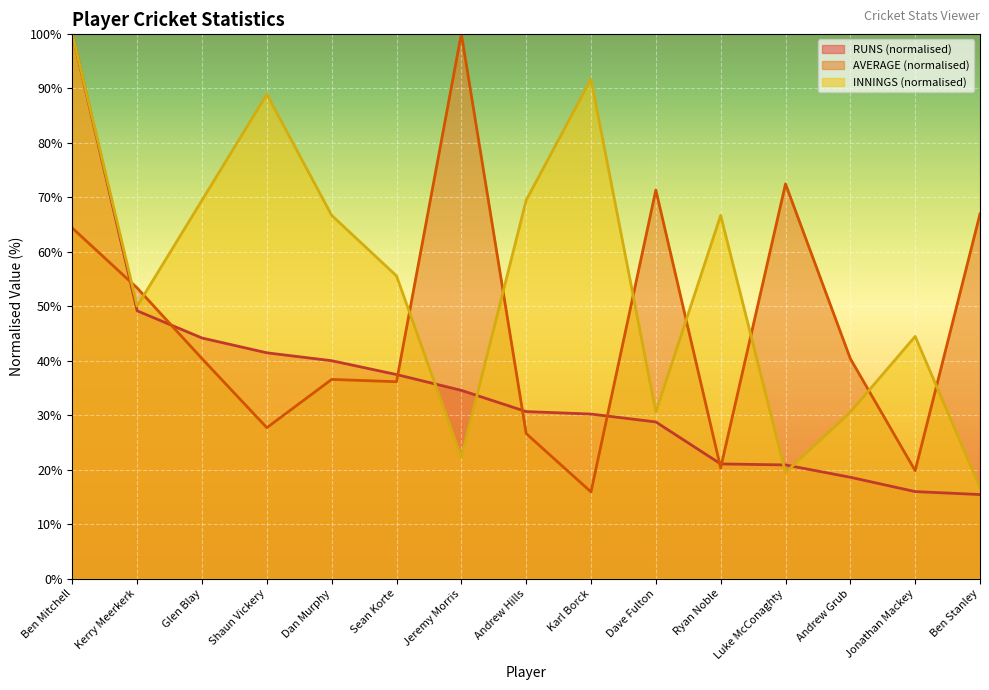

Where do AVERAGE and INNINGS first cross each other?

Ben Mitchell and Kerry Meerkerk